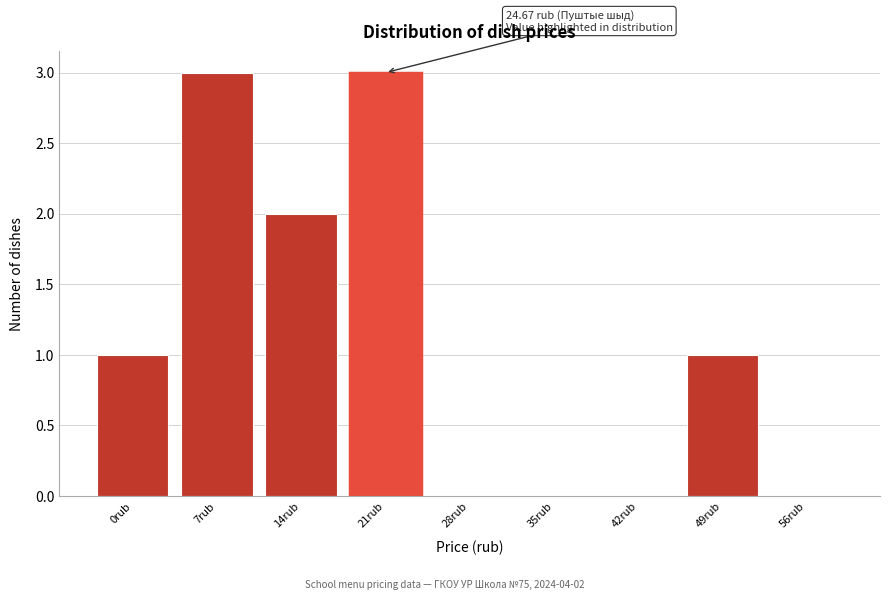

Reading right to left, transcribe all the data shown in this chart.

56rub=0	49rub=1	42rub=0	35rub=0	28rub=0	21rub=3	14rub=2	7rub=3	0rub=1